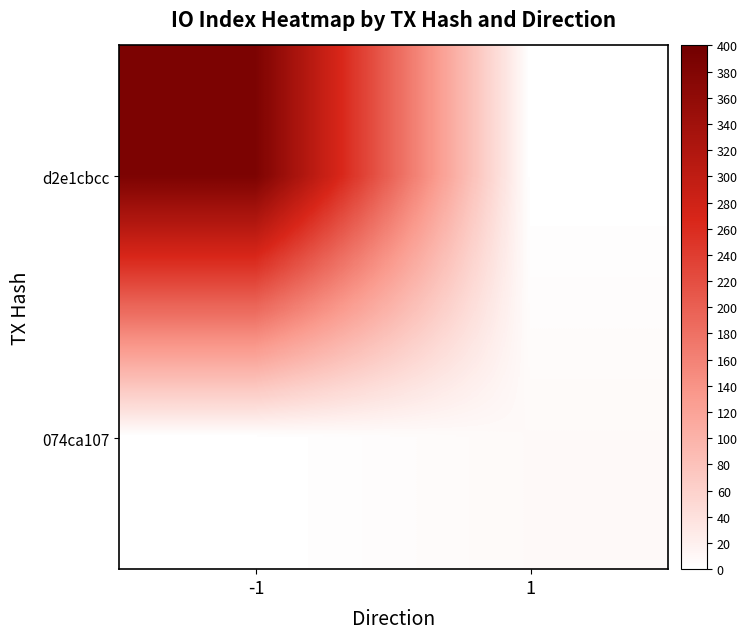

Reading right to left, what are all the values shown in this chart?

d2e1cbcc: 1=0	-1=387
074ca107: 1=8	-1=0